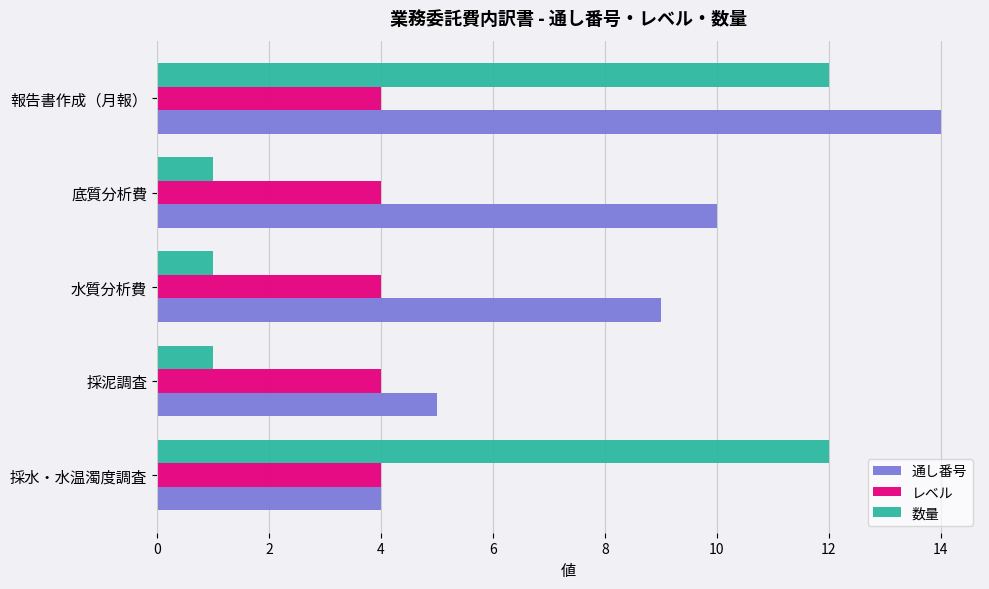

What is the difference between the maximum and minimum values in the 数量 series?

11